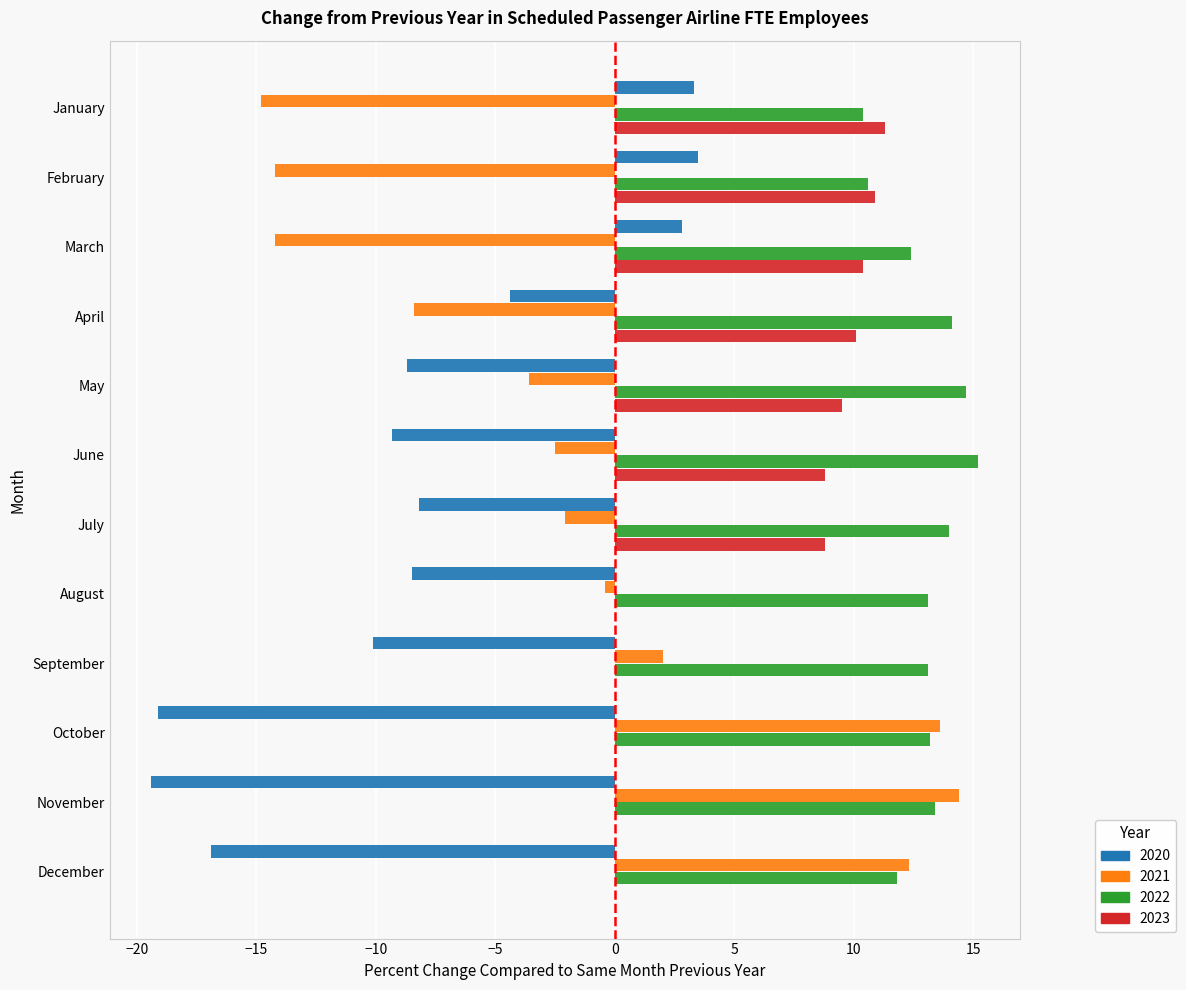

Which series has the widest spread of values?

2021